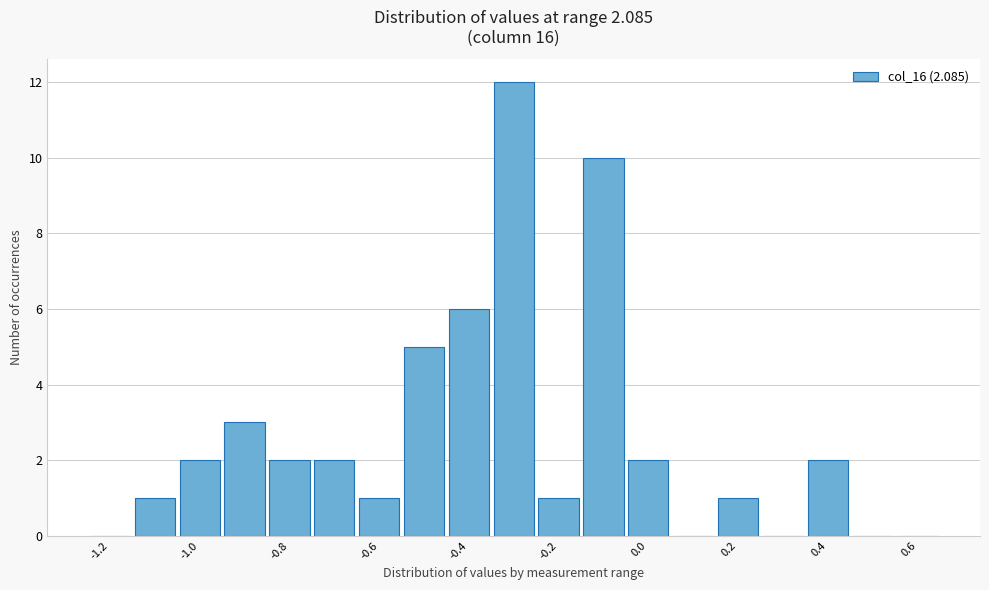

Reading left to right, transcribe this chart: for each bar, give the range it covers on the x-axis and its height. Neither the bar edges nor the heights are printed on the chart, so give them approximately, as read against the axes.

-1.25 to -1.15: 0
-1.15 to -1.05: 1
-1.05 to -0.95: 2
-0.95 to -0.85: 3
-0.85 to -0.75: 2
-0.75 to -0.65: 2
-0.65 to -0.55: 1
-0.55 to -0.45: 5
-0.45 to -0.35: 6
-0.35 to -0.25: 12
-0.25 to -0.15: 1
-0.15 to -0.05: 10
-0.05 to 0.05: 2
0.05 to 0.15: 0
0.15 to 0.25: 1
0.25 to 0.35: 0
0.35 to 0.45: 2
0.45 to 0.55: 0
0.55 to 0.65: 0